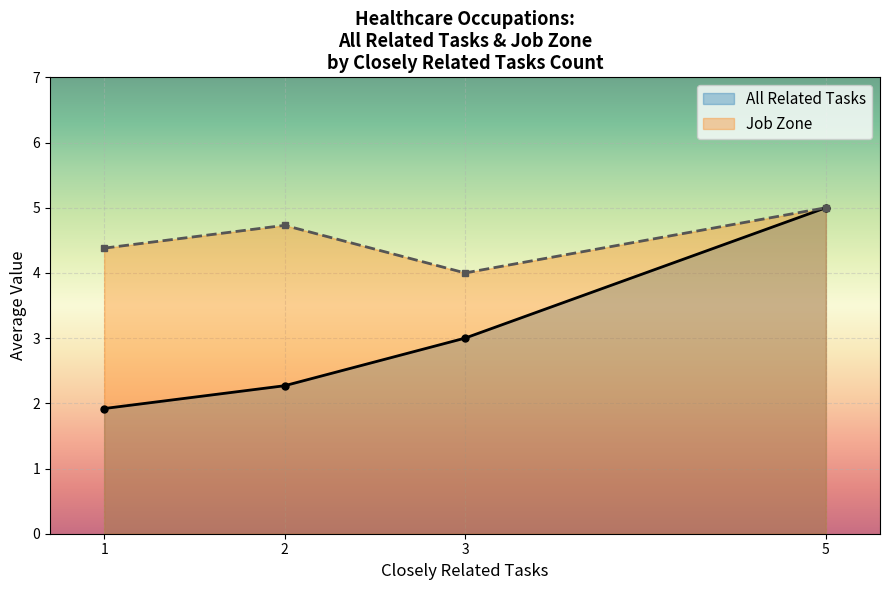

What is the smallest value displayed?

1.9